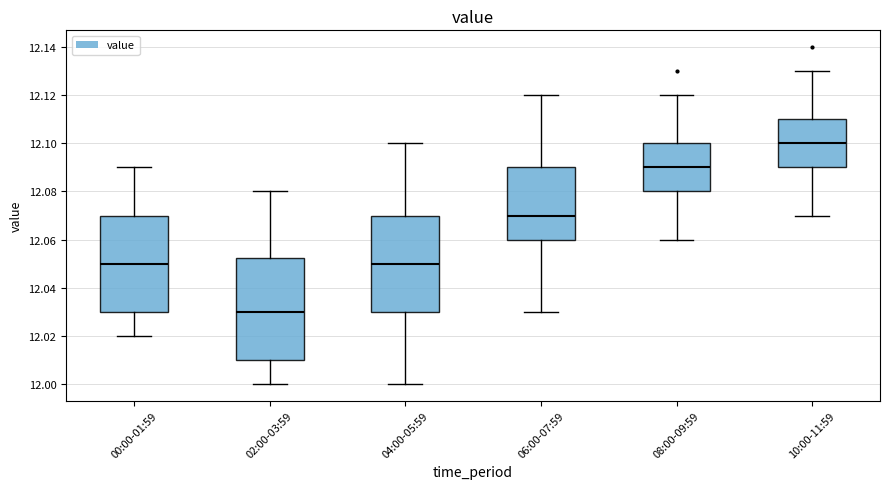

Which box has the highest median line?

10:00-11:59